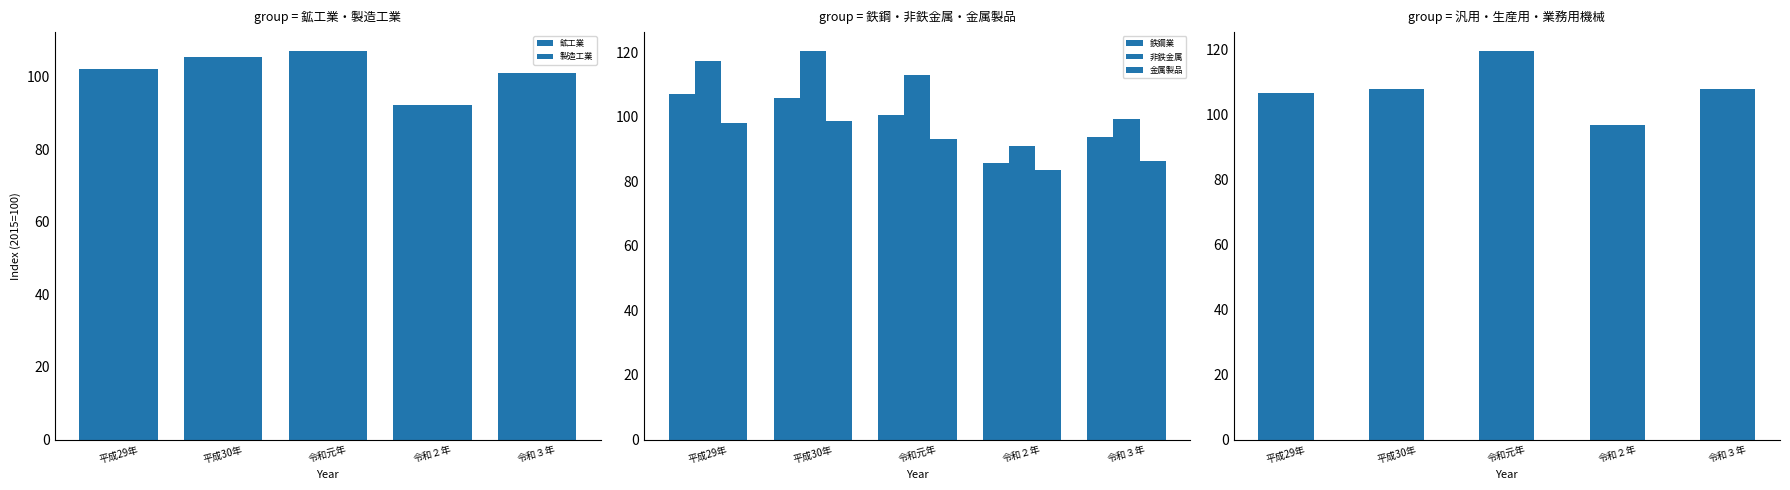

What is the maximum value for 非鉄金属?

120.3